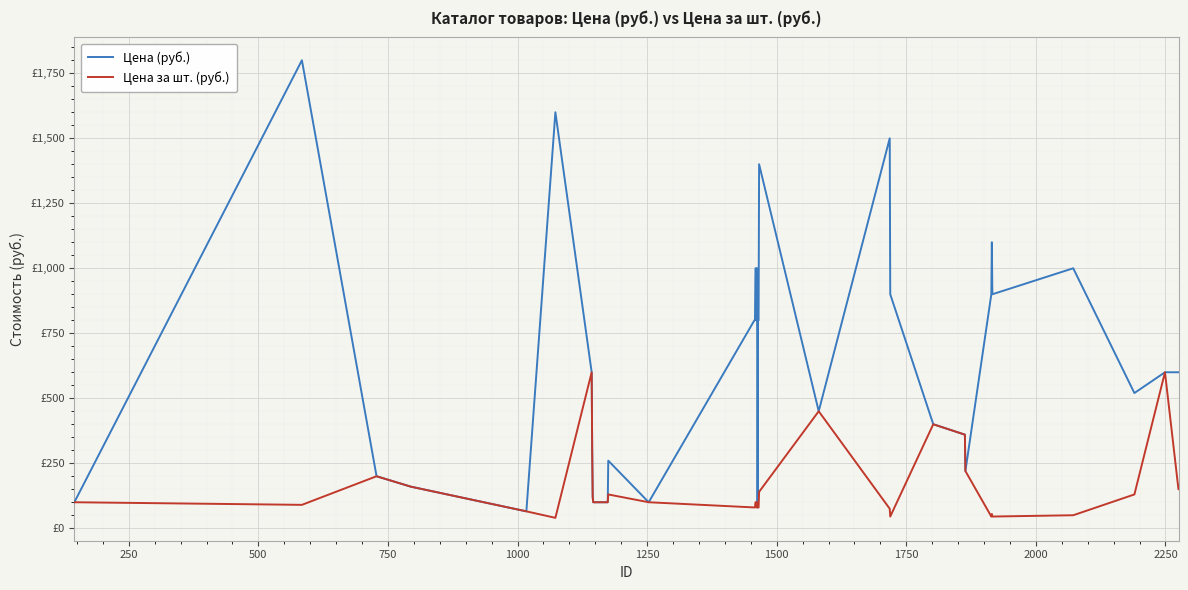

Does the chart have visible grid lines?

Yes